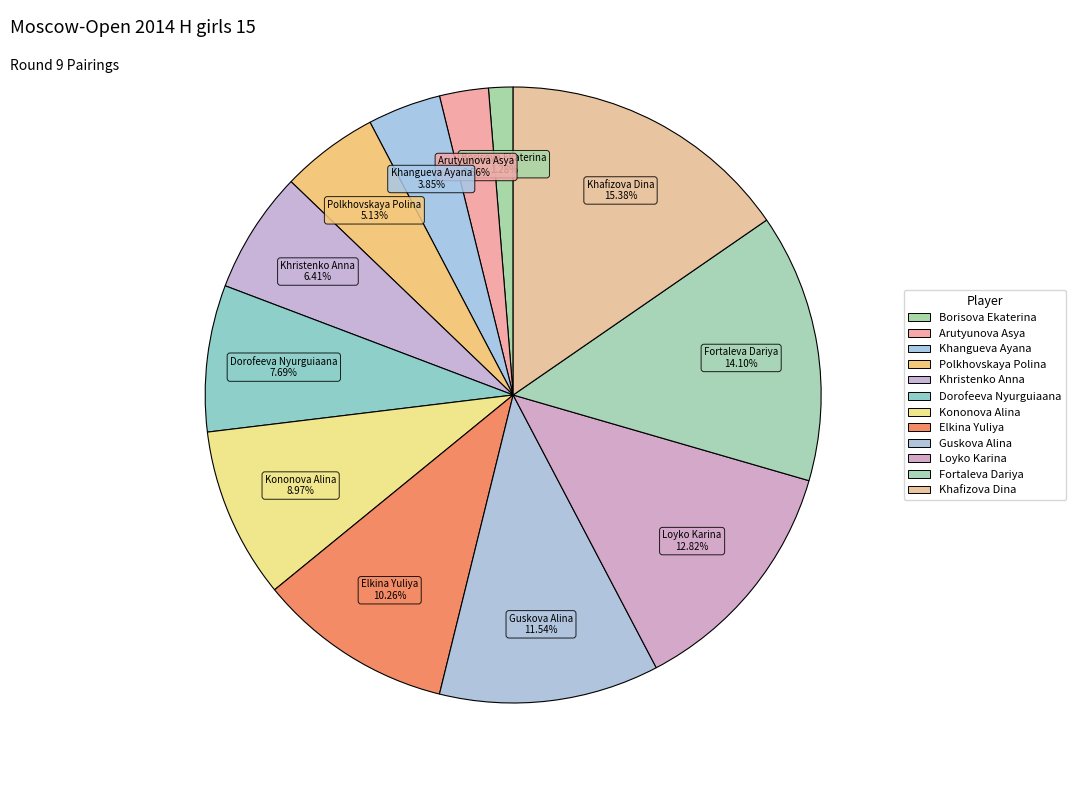

Approximately how many times larger is the value at Guskova Alina compared to Kononova Alina?

1.3